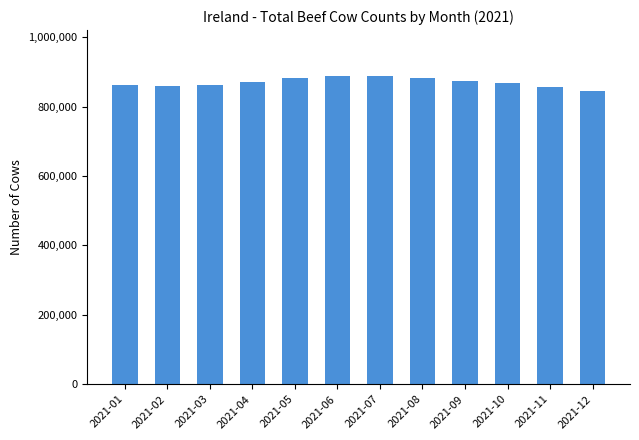

Read the value at 2021-03, to the nearest 10.

863000